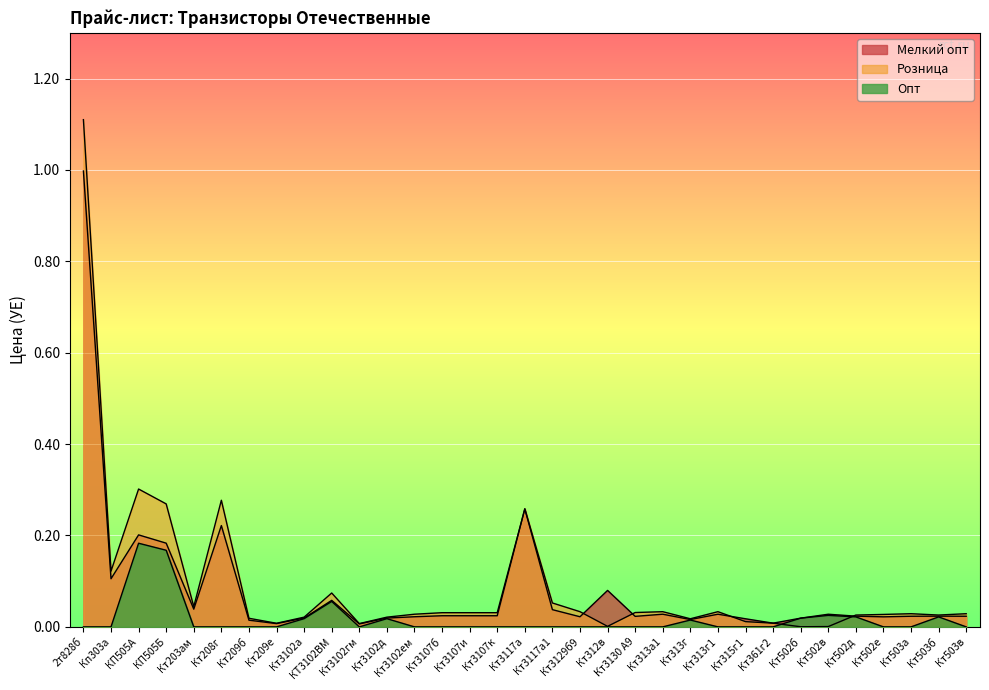

What position from the right is Кт313а1?

12